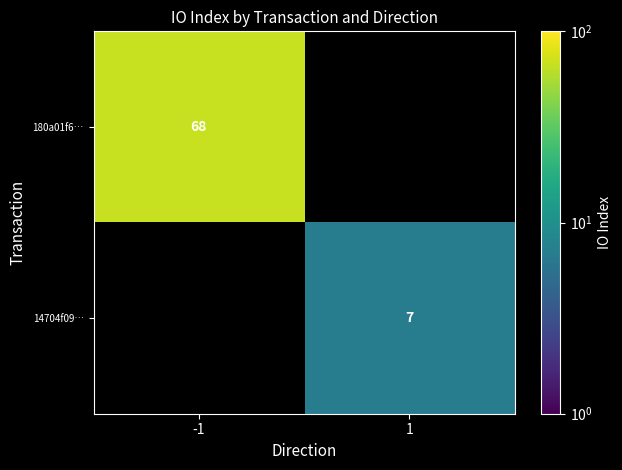

The 180a01f6… series shows 37 at -1. True or false?

False